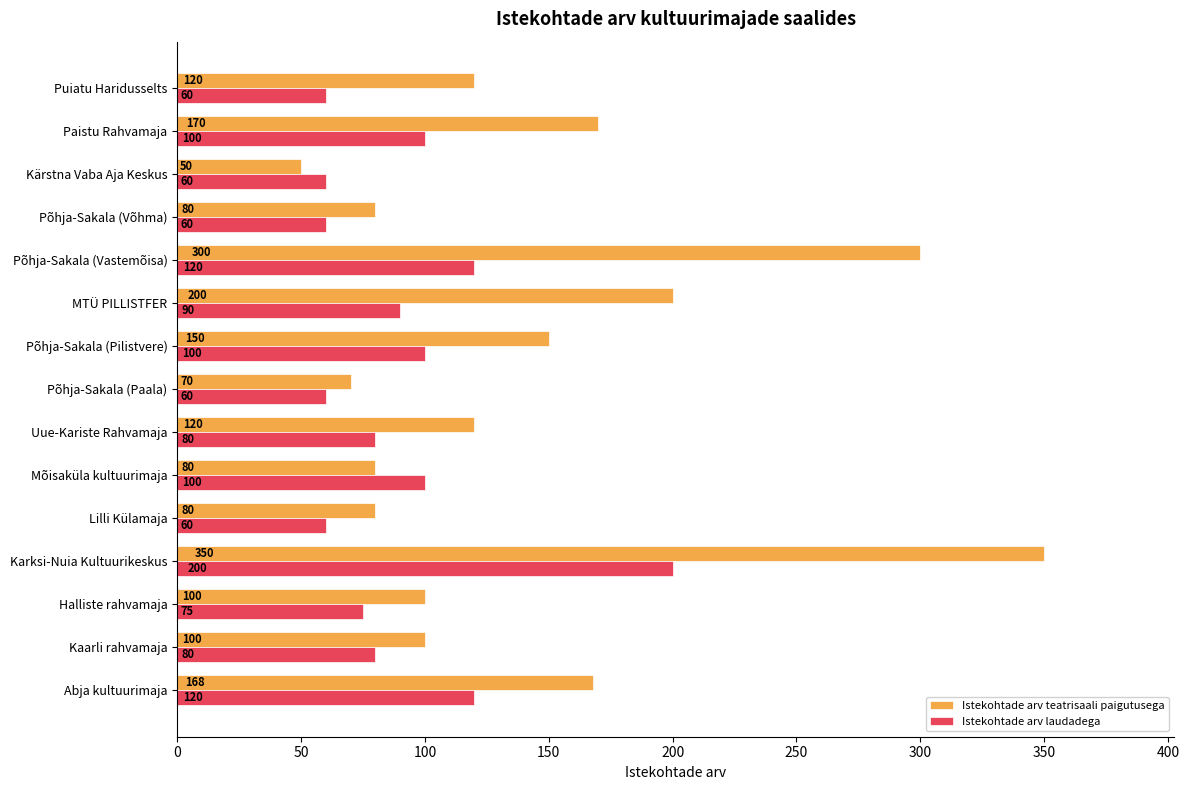

Which label corresponds to the largest value in the chart?

Karksi-Nuia Kultuurikeskus